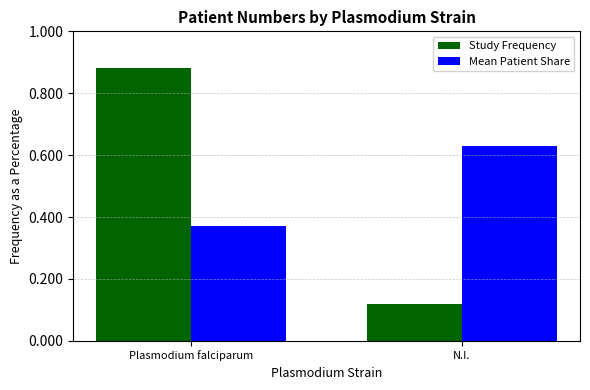

What is the difference between the maximum and minimum values in the Study Frequency series?

0.8